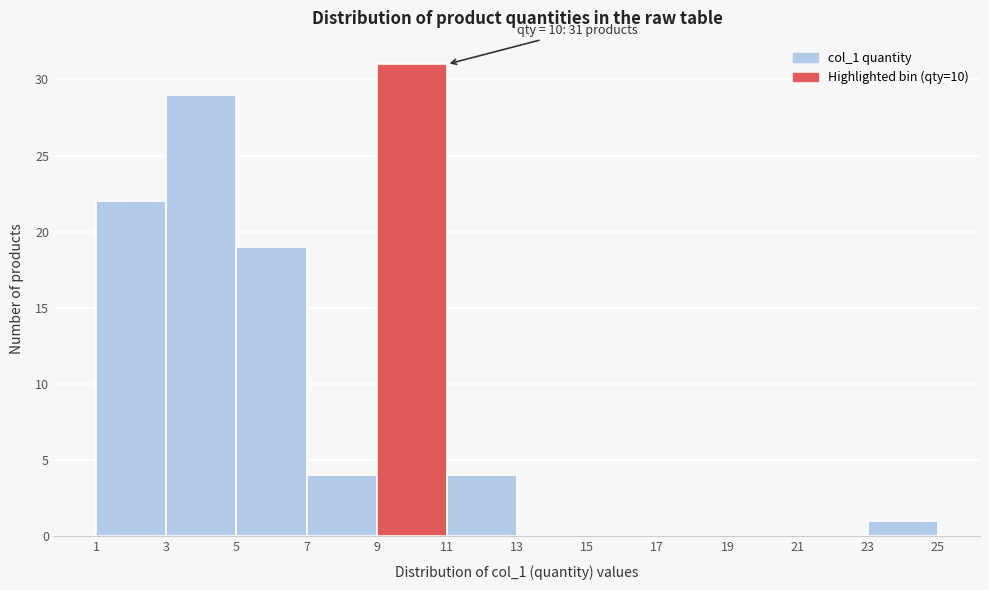

Over which range of the x-axis is the bar tallest?

9 to 11